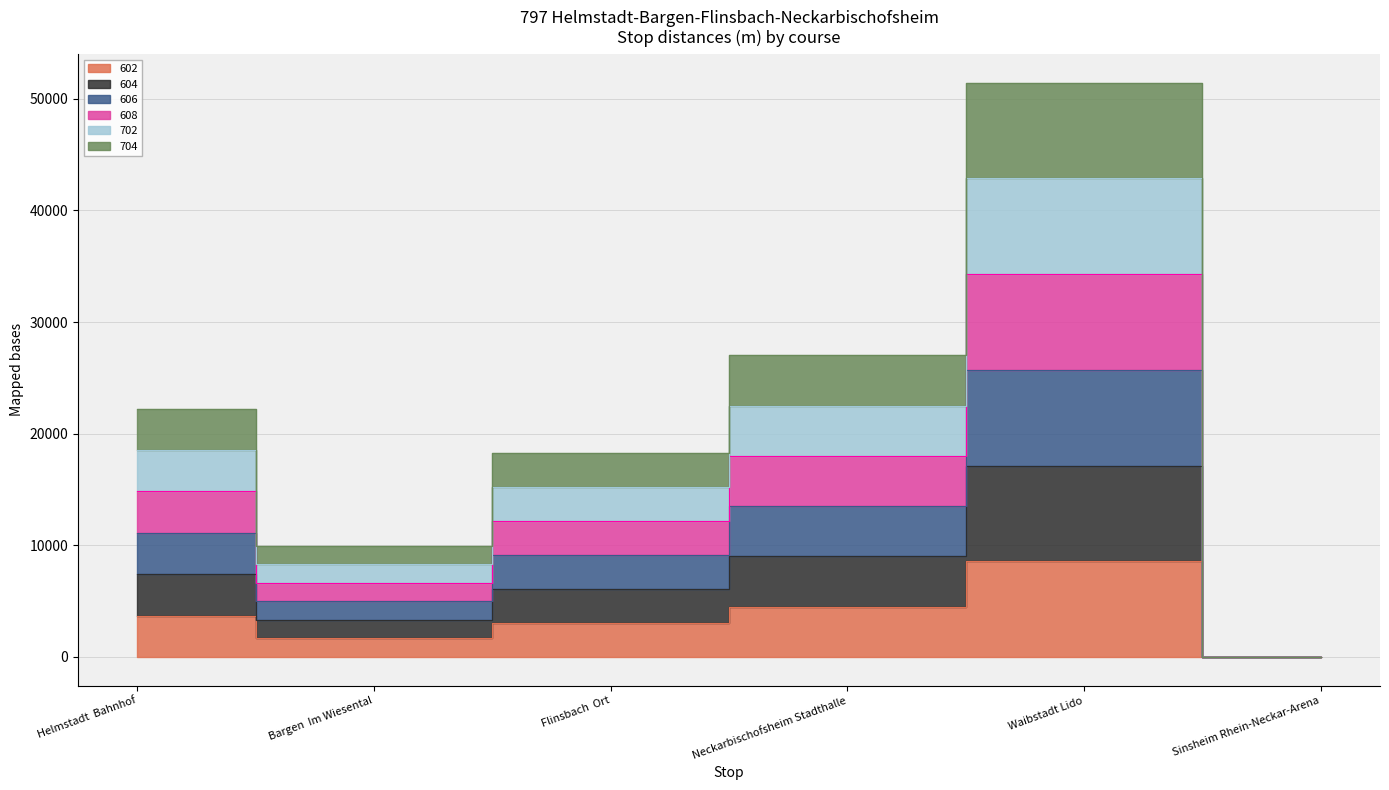

How many interior local valleys does the 608 series have?

1